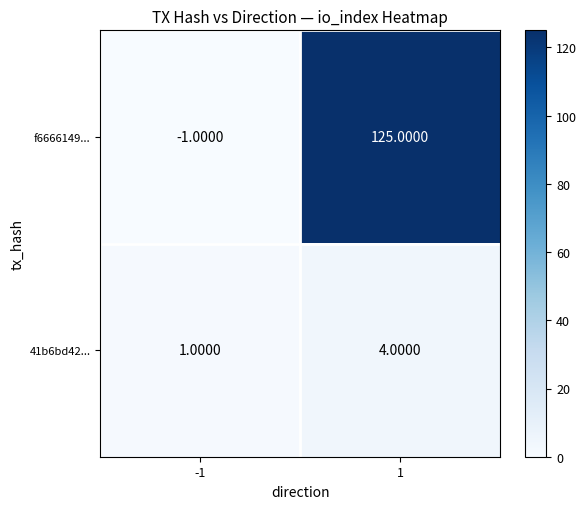

What is the sum of the 41b6bd42... values at -1 and 1?

5